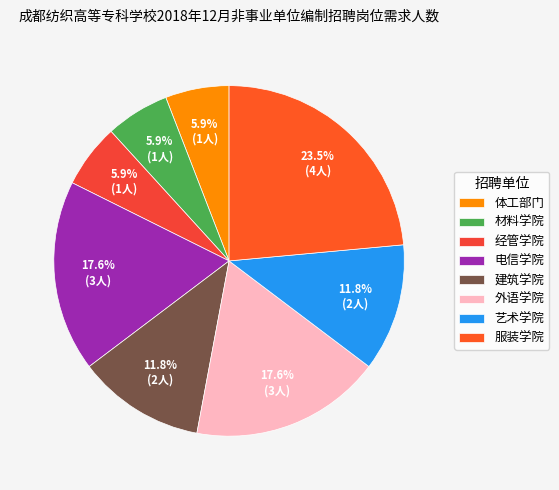

How many slices are in this pie chart?

8